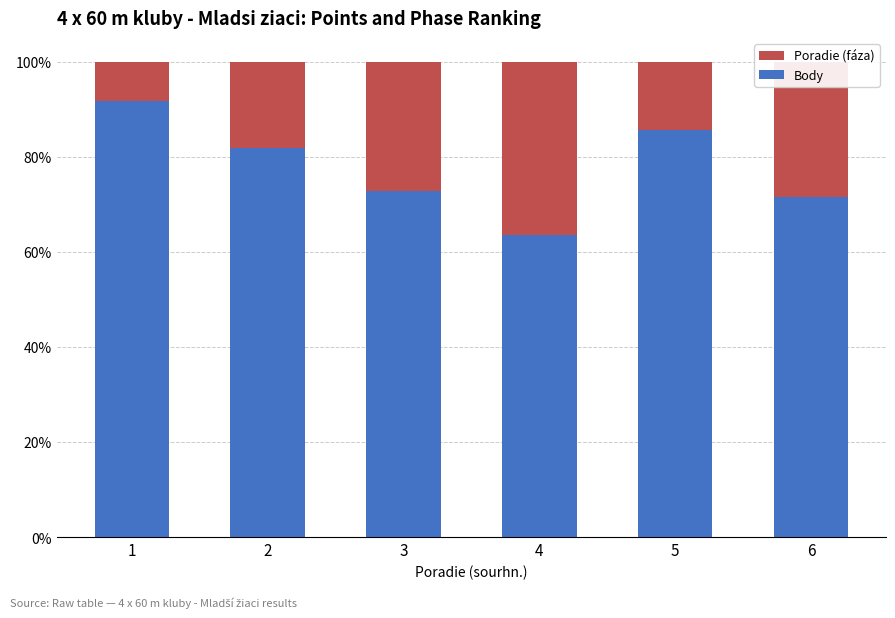

What is the lowest value of the Body series?

0.6